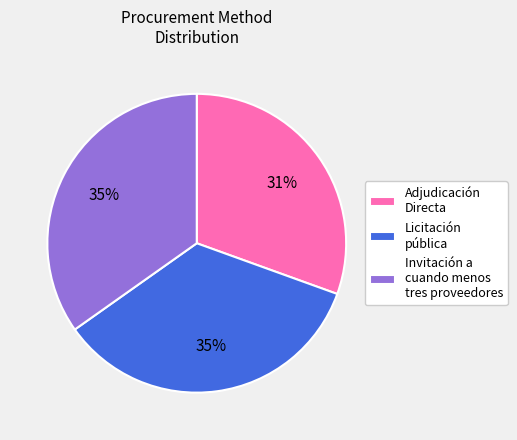

What is the smallest slice in the pie chart?

Adjudicación Directa